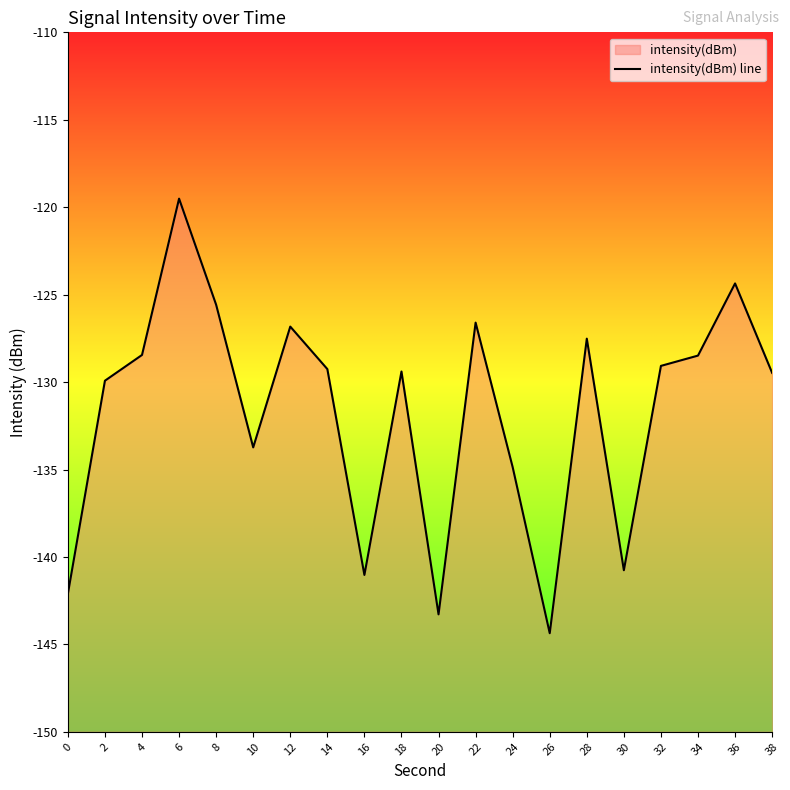

Between 34 and 28, which is larger?

28